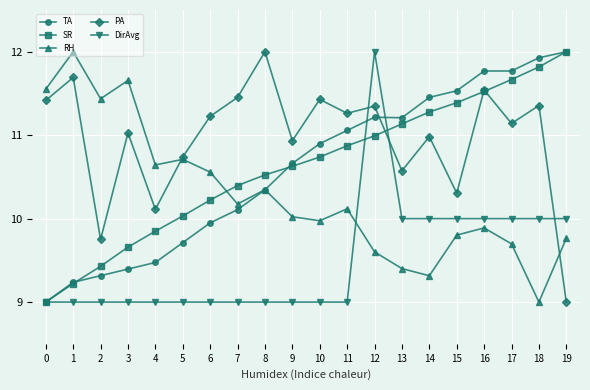

Which series changed the most between 5 and 13?

TA